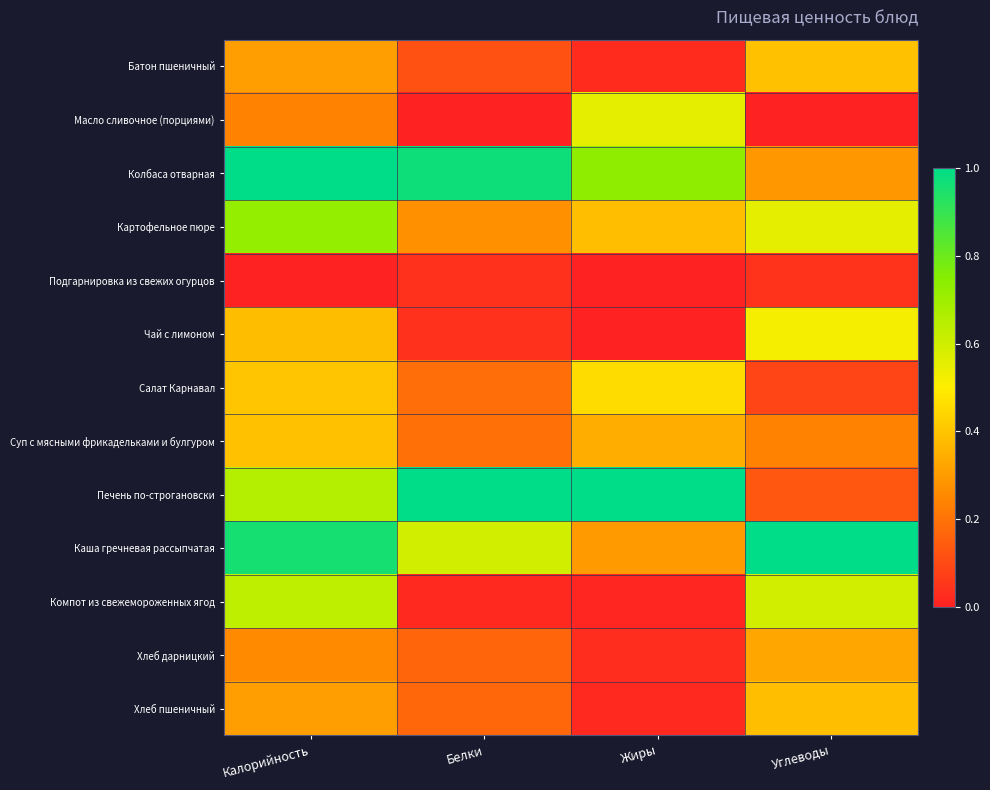

Reading left to right, what are all the values shown in this chart?

Батон пшеничный: Калорийность=0.3	Белки=0.1	Жиры=0.0	Углеводы=0.4
Масло сливочное (порциями): Калорийность=0.2	Белки=0.0	Жиры=0.6	Углеводы=0.0
Колбаса отварная: Калорийность=1.0	Белки=1.0	Жиры=0.7	Углеводы=0.3
Картофельное пюре: Калорийность=0.7	Белки=0.3	Жиры=0.4	Углеводы=0.6
Подгарнировка из свежих огурцов: Калорийность=0.0	Белки=0.0	Жиры=0.0	Углеводы=0.0
Чай с лимоном: Калорийность=0.4	Белки=0.0	Жиры=0.0	Углеводы=0.5
Салат Карнавал: Калорийность=0.4	Белки=0.2	Жиры=0.5	Углеводы=0.1
Суп с мясными фрикадельками и булгуром: Калорийность=0.4	Белки=0.2	Жиры=0.3	Углеводы=0.2
Печень по-строгановски: Калорийность=0.7	Белки=1.0	Жиры=1.0	Углеводы=0.1
Каша гречневая рассыпчатая: Калорийность=1.0	Белки=0.6	Жиры=0.3	Углеводы=1.0
Компот из свежемороженных ягод: Калорийность=0.6	Белки=0.0	Жиры=0.0	Углеводы=0.6
Хлеб дарницкий: Калорийность=0.3	Белки=0.2	Жиры=0.0	Углеводы=0.3
Хлеб пшеничный: Калорийность=0.3	Белки=0.2	Жиры=0.0	Углеводы=0.4